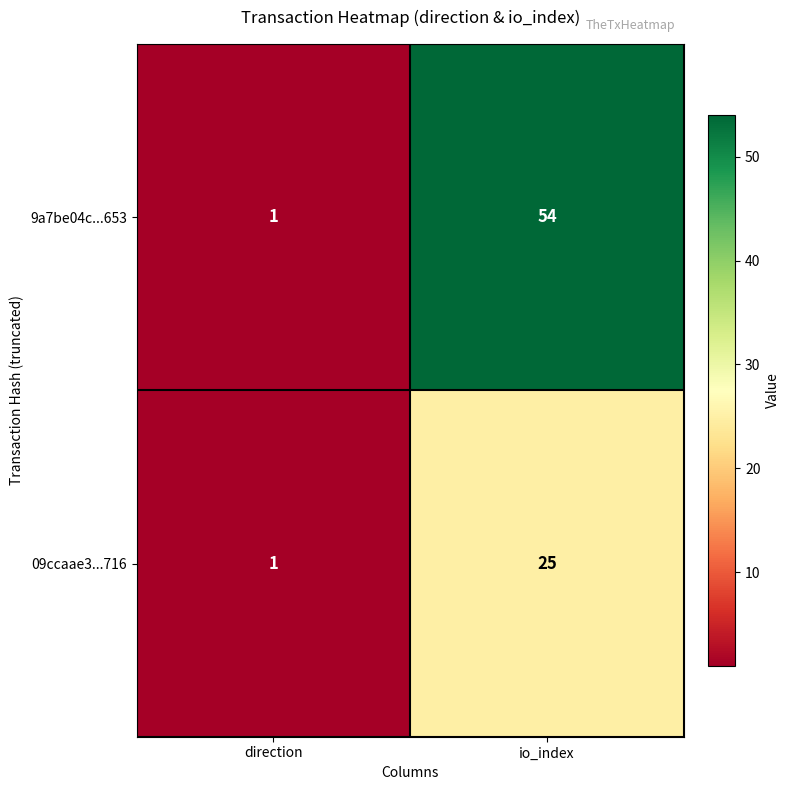

Which label corresponds to the largest value in the chart?

io_index